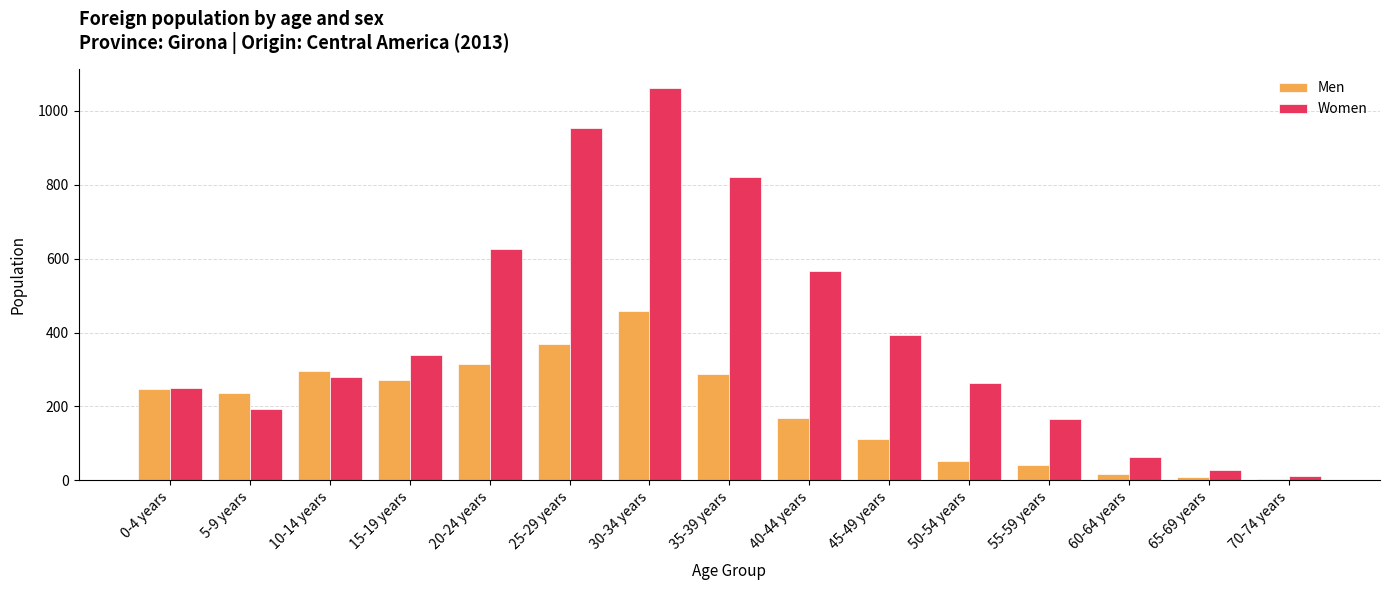

Reading left to right, transcribe all the data shown in this chart.

Men: 247	236	295	272	316	369	457	288	169	112	53	40	16	10	4
Women: 249	193	280	339	625	955	1061	822	566	392	263	165	62	27	12